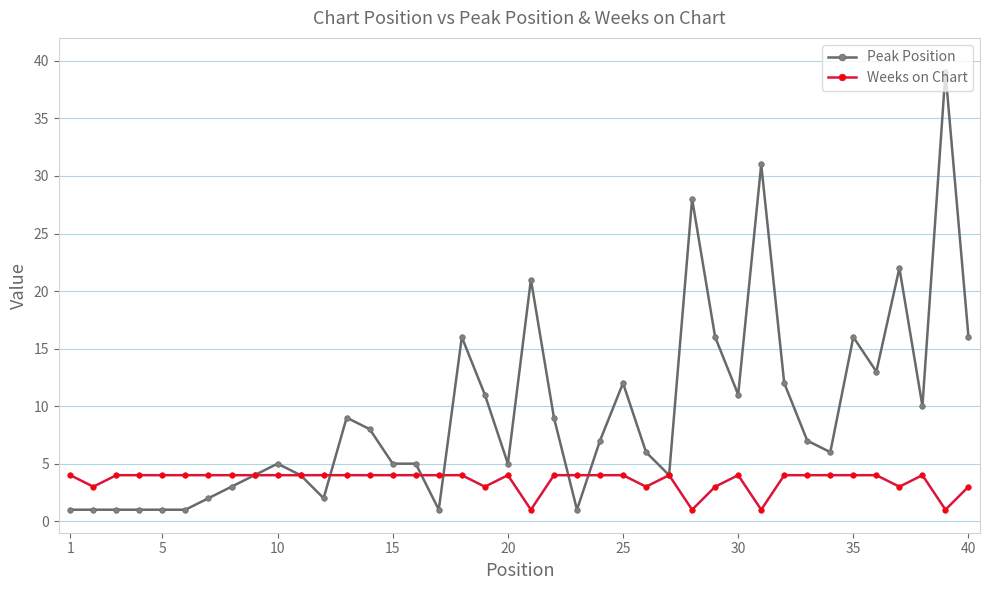

List the series in order of their overall mean, highest first.

Peak Position, Weeks on Chart